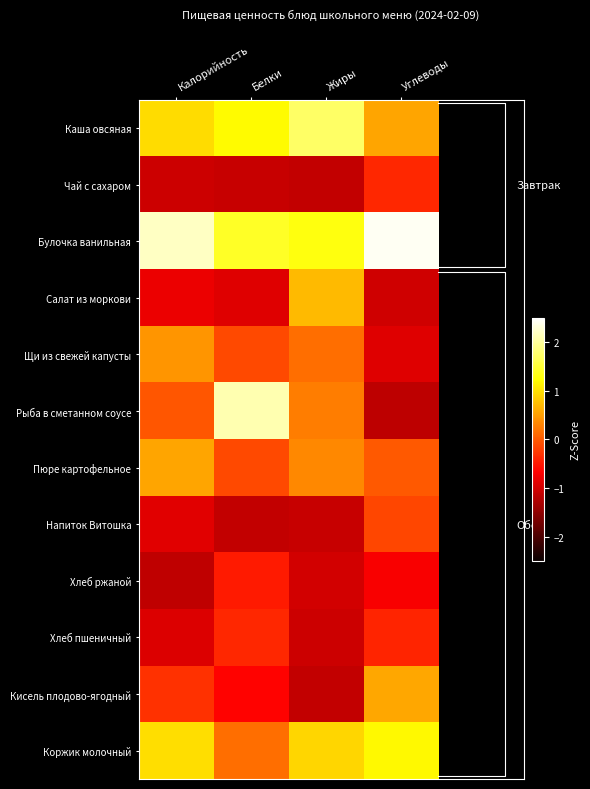

At which category is the sum across all series the highest?

Белки